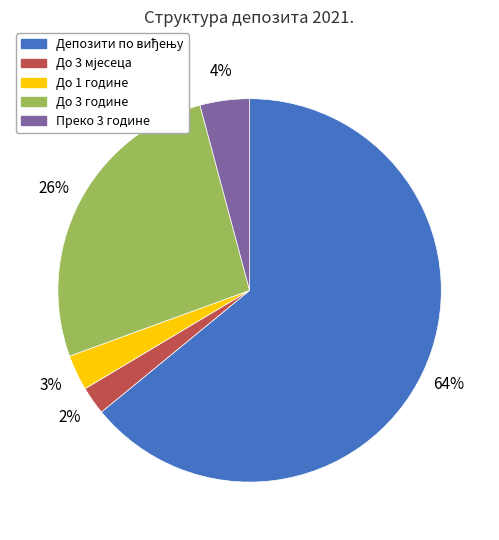

Is it true that До 1 године is 3% of the pie?

True